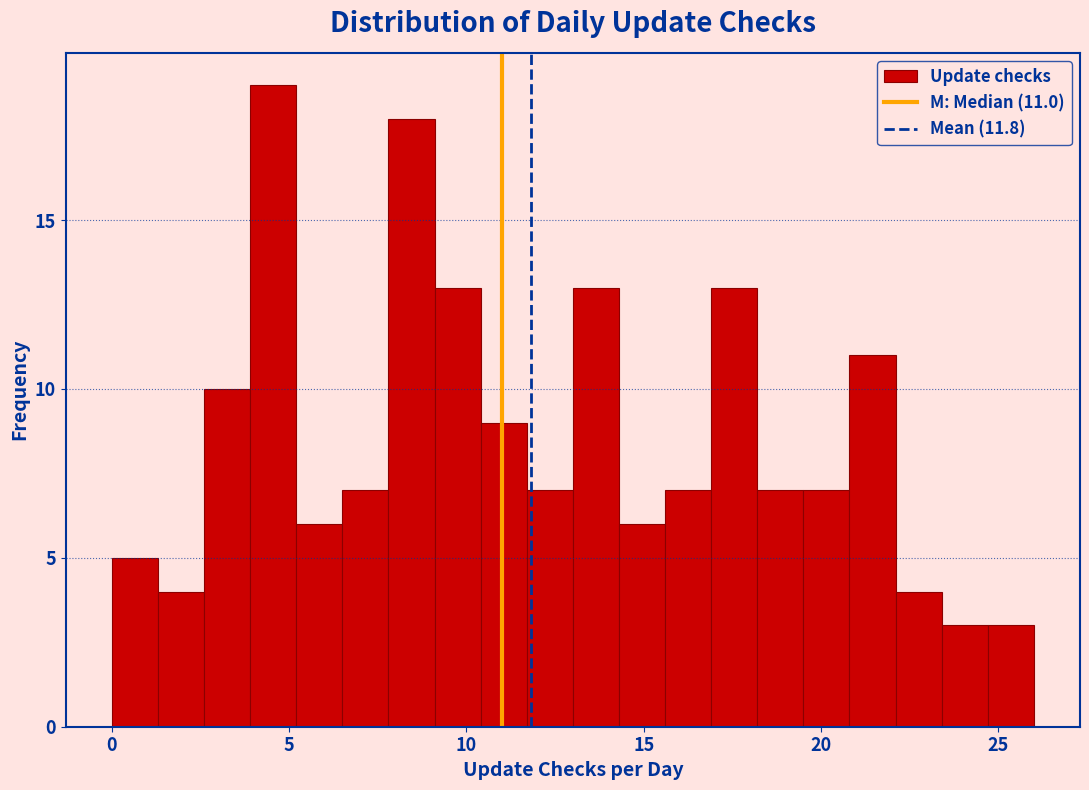

Read against the x-axis, roughly where is the centre of the tallest bar?

4.5